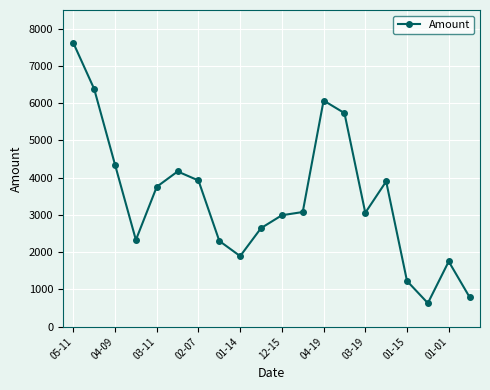

What is the minimum value shown in the chart?

632.7